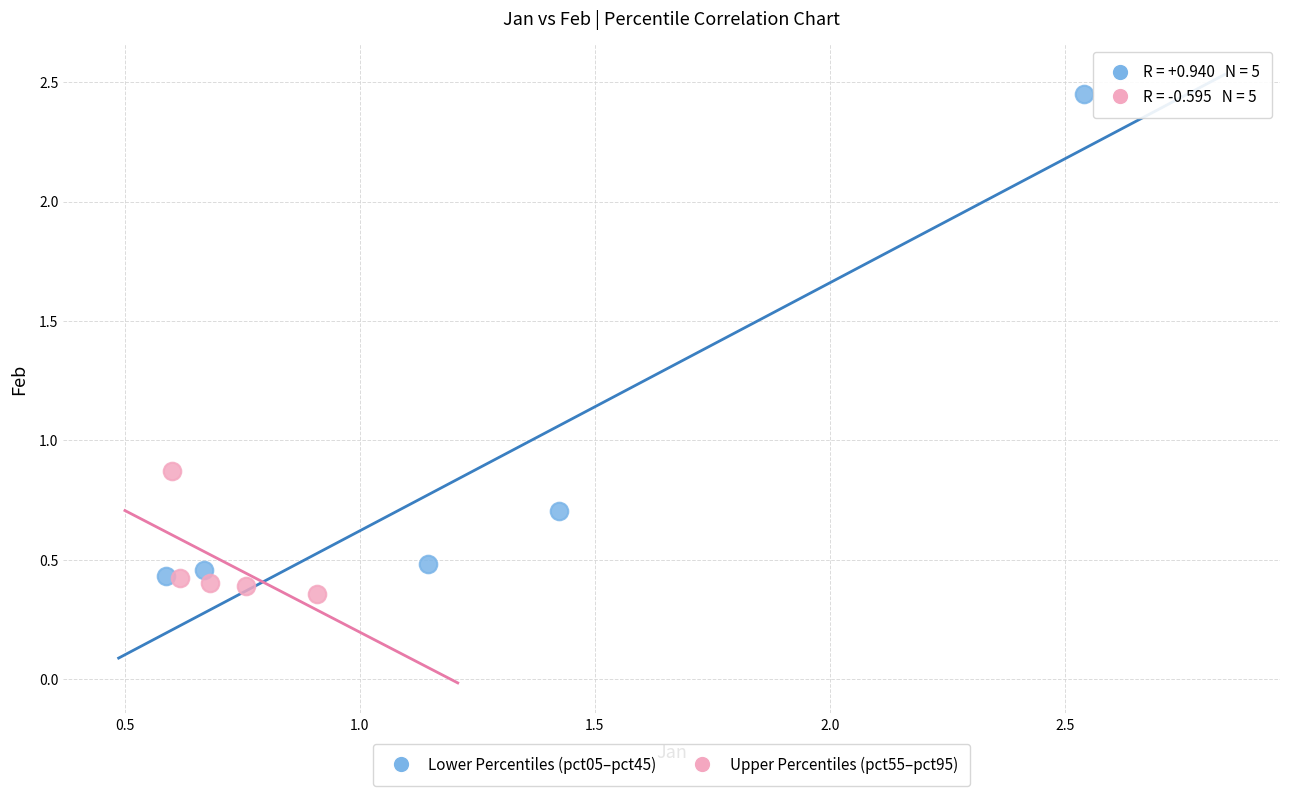

Which series contains the highest Y value?

Lower Percentiles (pct05–pct45)